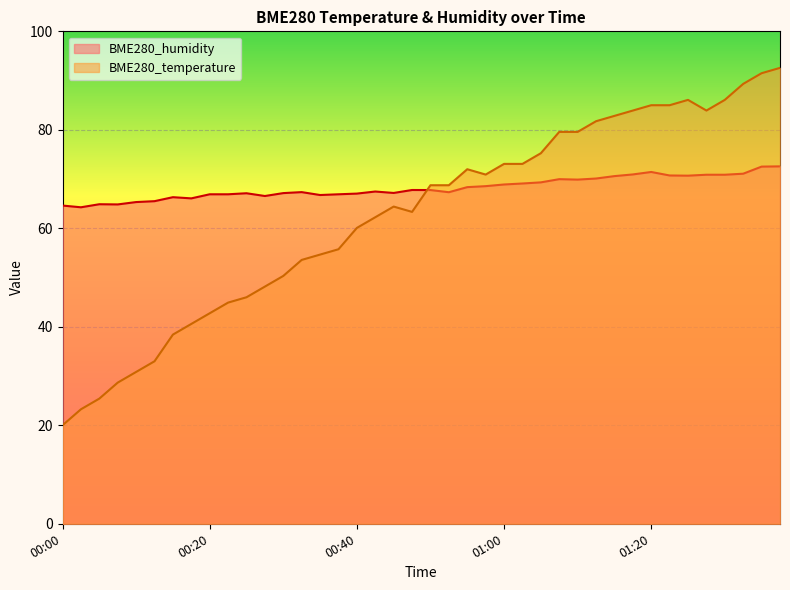

Reading right to left, what are all the values shown in this chart?

BME280_temperature: 01:37=92.6	01:35=91.5	01:32=89.3	01:30=86.1	01:27=83.9	01:25=86.1	01:22=85.0	01:20=85.0	01:17=83.9	01:15=82.8	01:12=81.7	01:10=79.6	01:07=79.6	01:05=75.2	01:02=73.1	01:00=73.1	00:57=70.9	00:55=72.0	00:52=68.7	00:50=68.7	00:47=63.3	00:45=64.4	00:42=62.2	00:40=60.1	00:37=55.7	00:35=54.7	00:32=53.6	00:30=50.3	00:27=48.2	00:25=46.0	00:22=44.9	00:20=42.7	00:17=40.6	00:15=38.4	00:12=33.0	00:10=30.8	00:07=28.7	00:05=25.4	00:02=23.2	00:00=20.0
BME280_humidity: 01:37=72.6	01:35=72.5	01:32=71.1	01:30=70.9	01:27=70.9	01:25=70.7	01:22=70.7	01:20=71.4	01:17=70.9	01:15=70.6	01:12=70.1	01:10=69.9	01:07=70.0	01:05=69.3	01:02=69.1	01:00=68.9	00:57=68.6	00:55=68.4	00:52=67.3	00:50=67.8	00:47=67.8	00:45=67.2	00:42=67.5	00:40=67.0	00:37=66.9	00:35=66.8	00:32=67.3	00:30=67.2	00:27=66.6	00:25=67.1	00:22=66.9	00:20=66.9	00:17=66.1	00:15=66.3	00:12=65.5	00:10=65.3	00:07=64.8	00:05=64.9	00:02=64.3	00:00=64.6